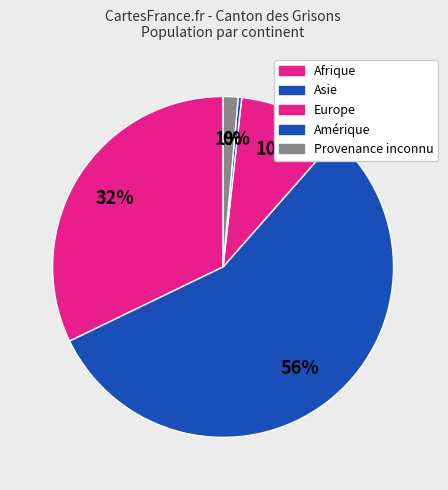

What is the change in value from Afrique to Europe?

-205